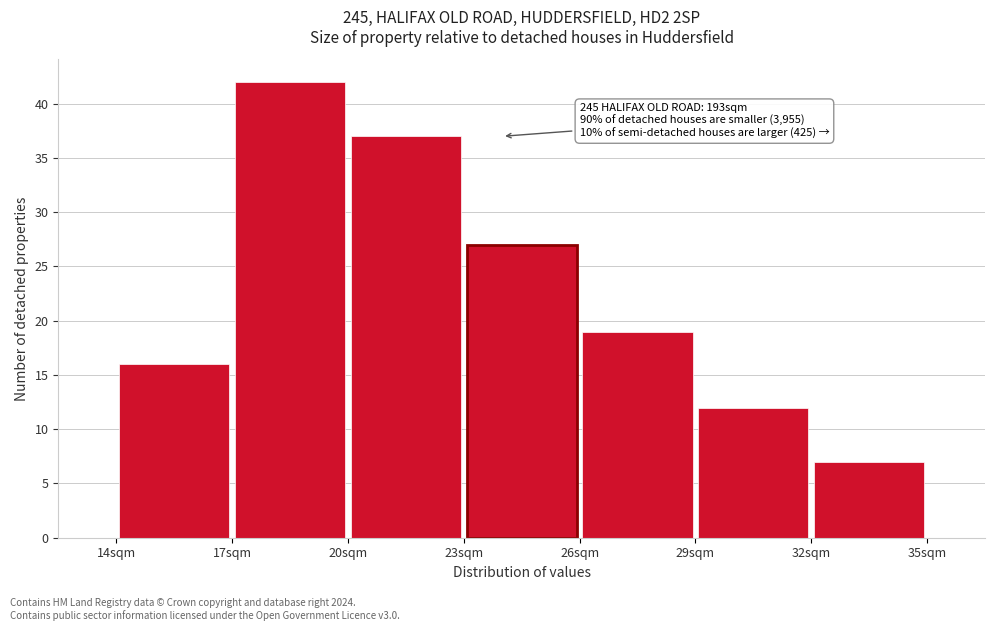

Which range on the x-axis has the tallest bar?

17 to 20